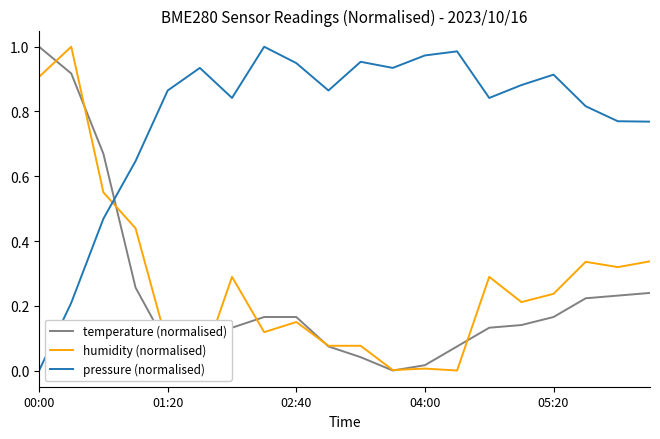

Is this an area chart (filled region under the line)?

No